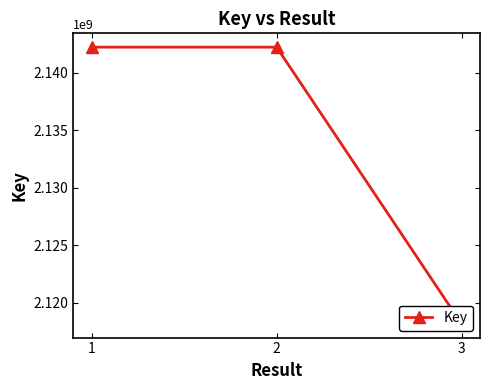

How many values exceed 2142244998?

1